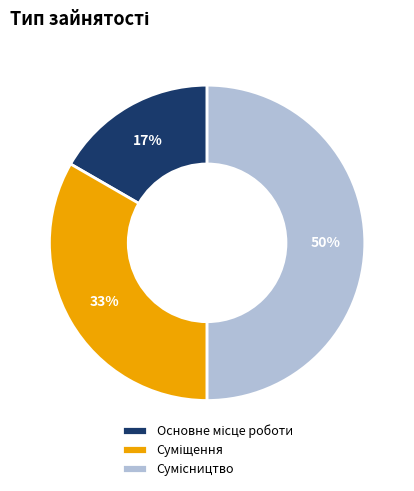

How many slices are in this pie chart?

3